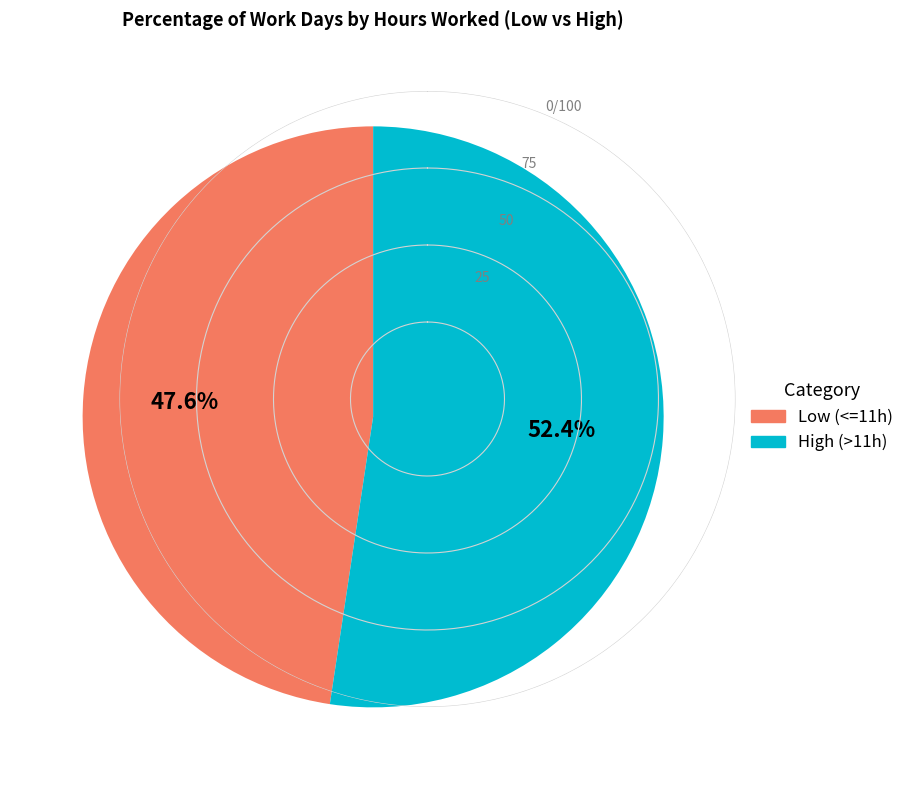

Is there any slice that represents more than half of the pie?

Yes